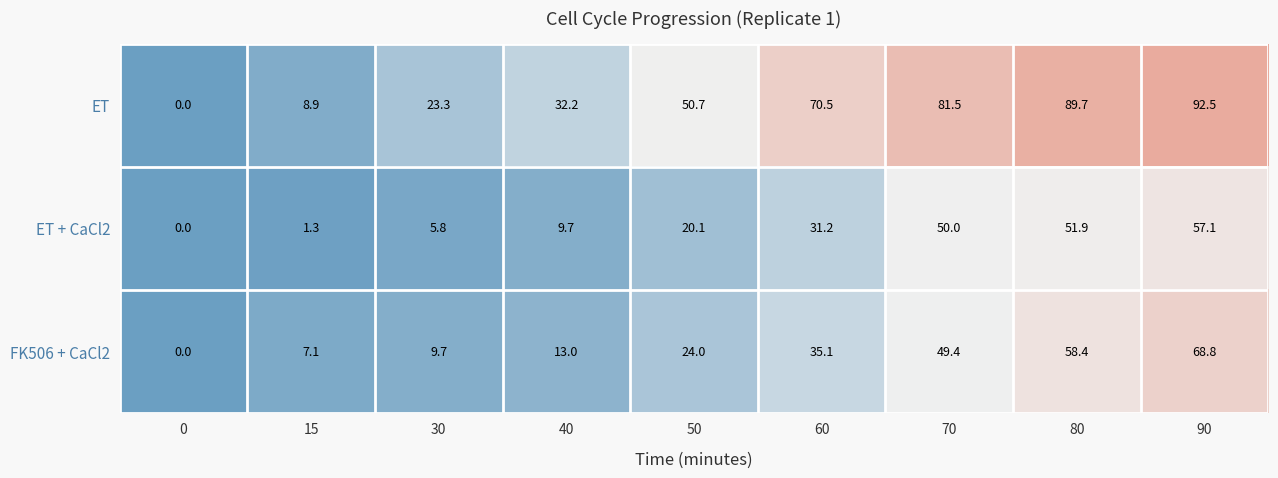

Where does the ET + CaCl2 series first go above 20?

50